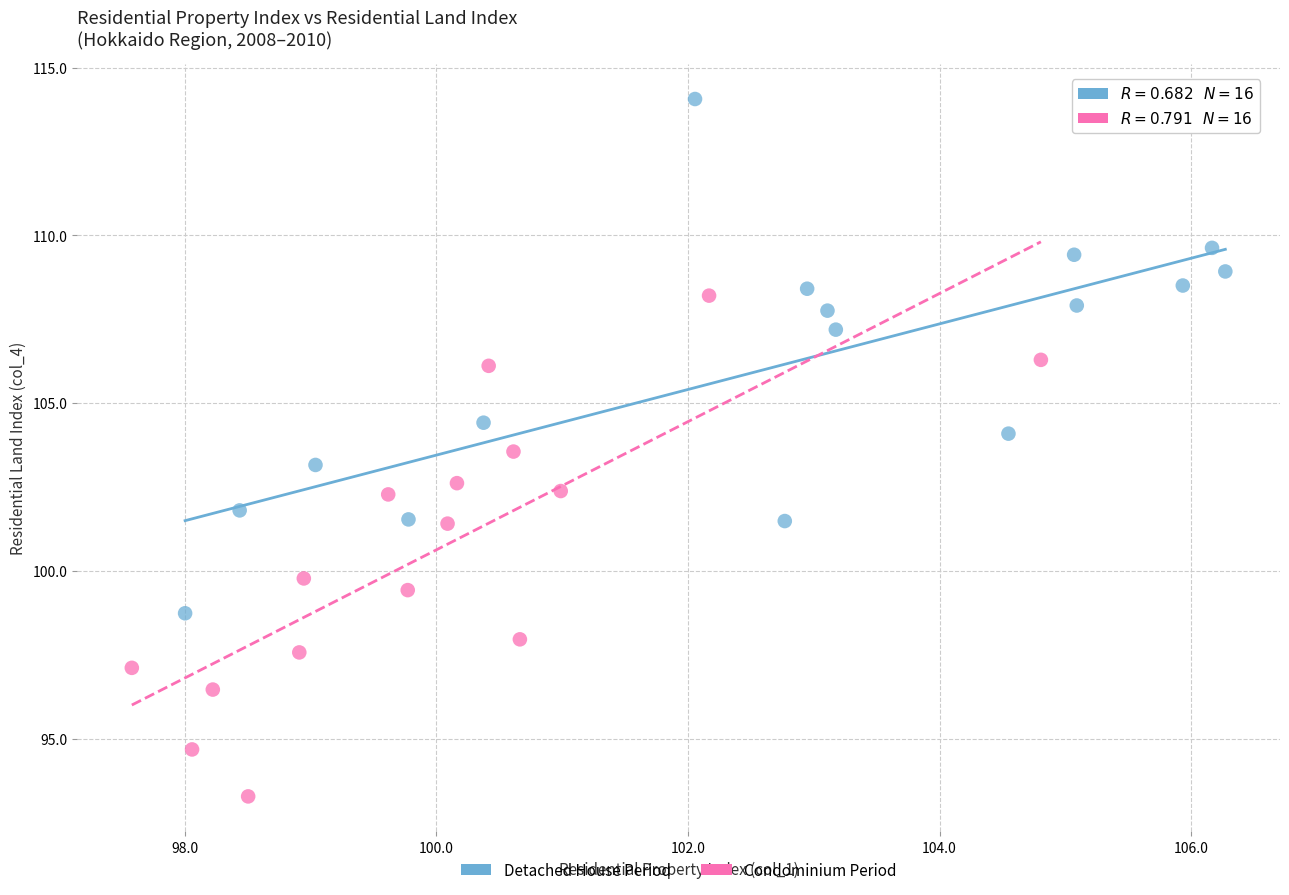

Which series contains the highest Y value?

Detached House Period